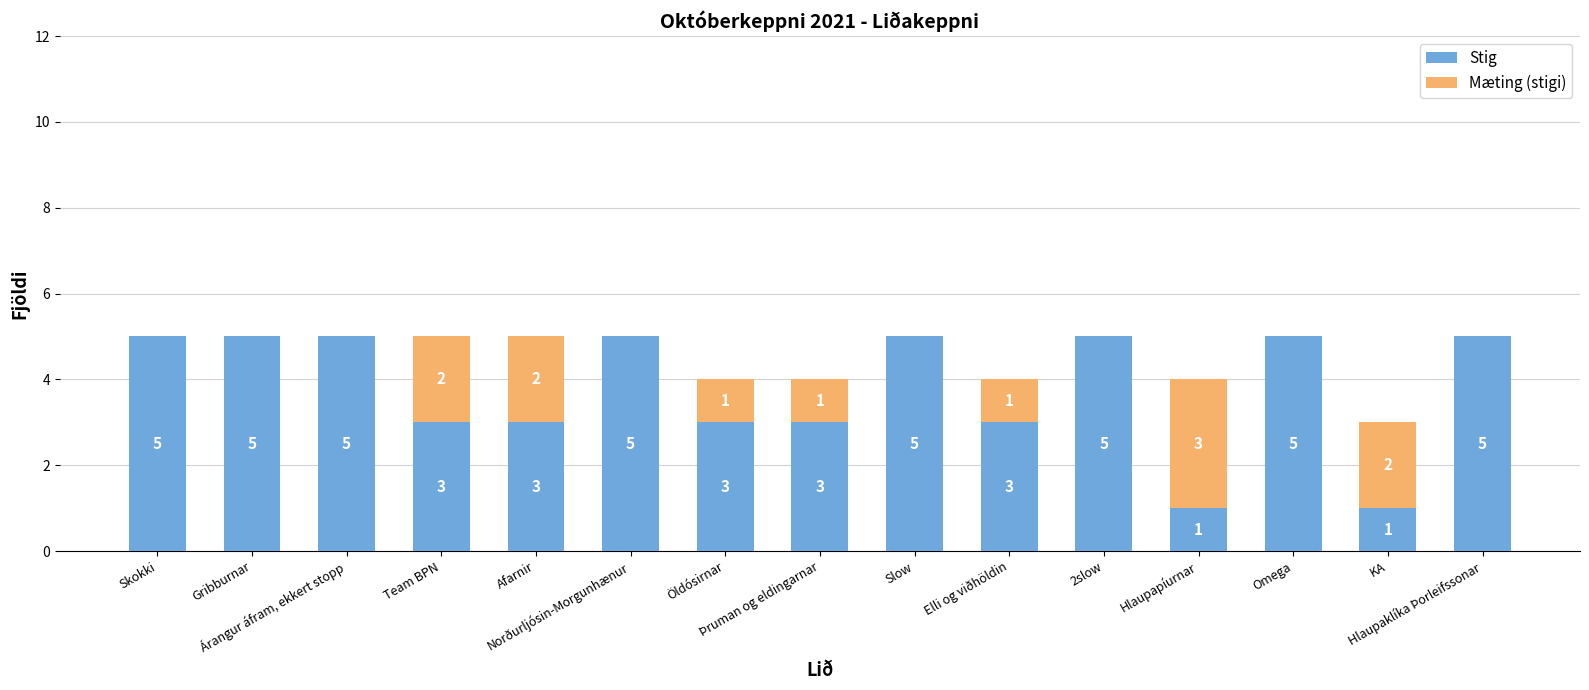

What is the maximum value for Stig?

5